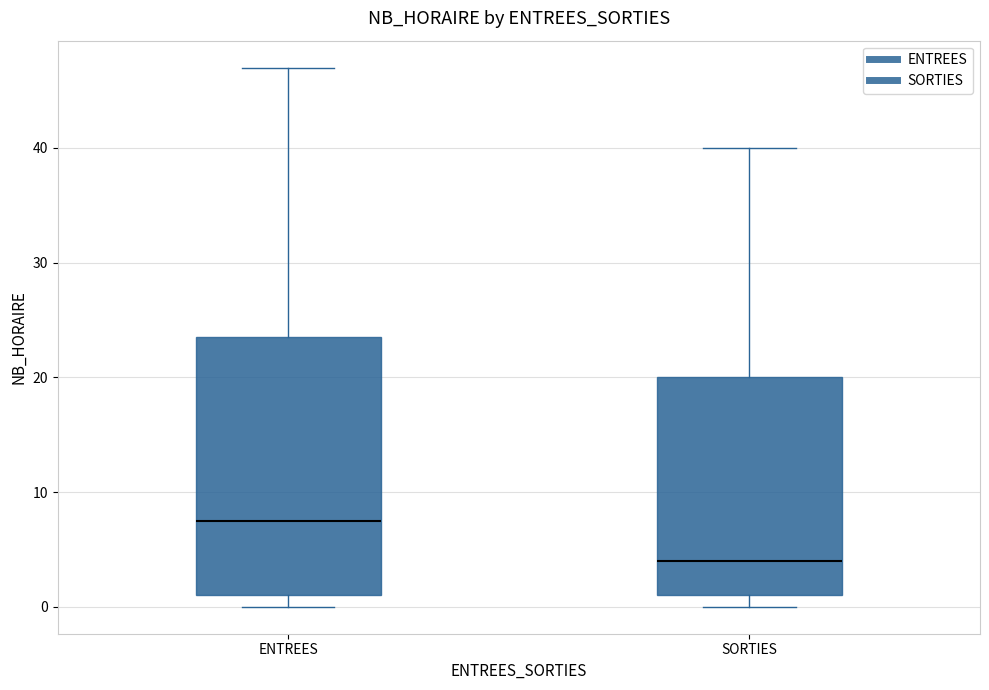

Which box's median line is the highest?

ENTREES